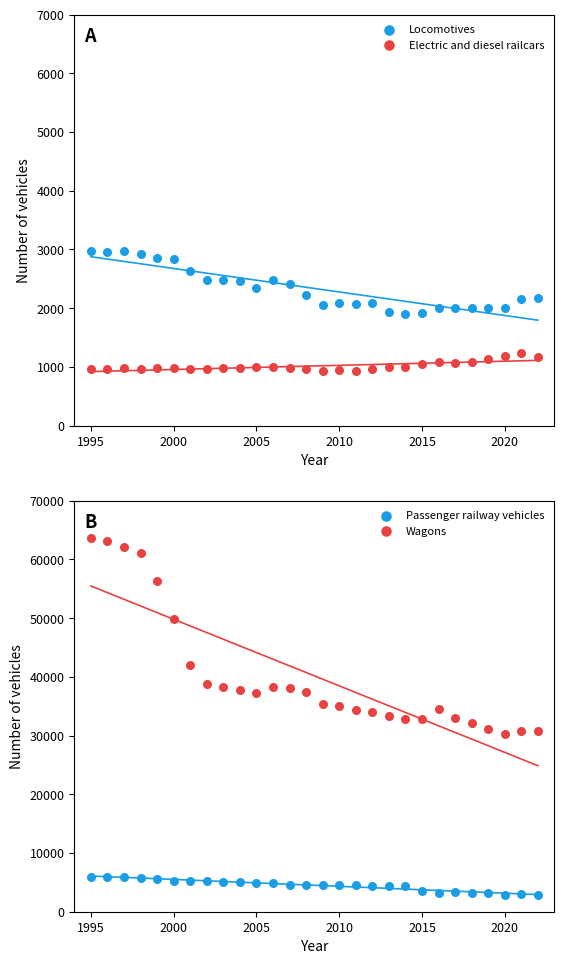

Which series reaches the maximum Y coordinate?

Wagons